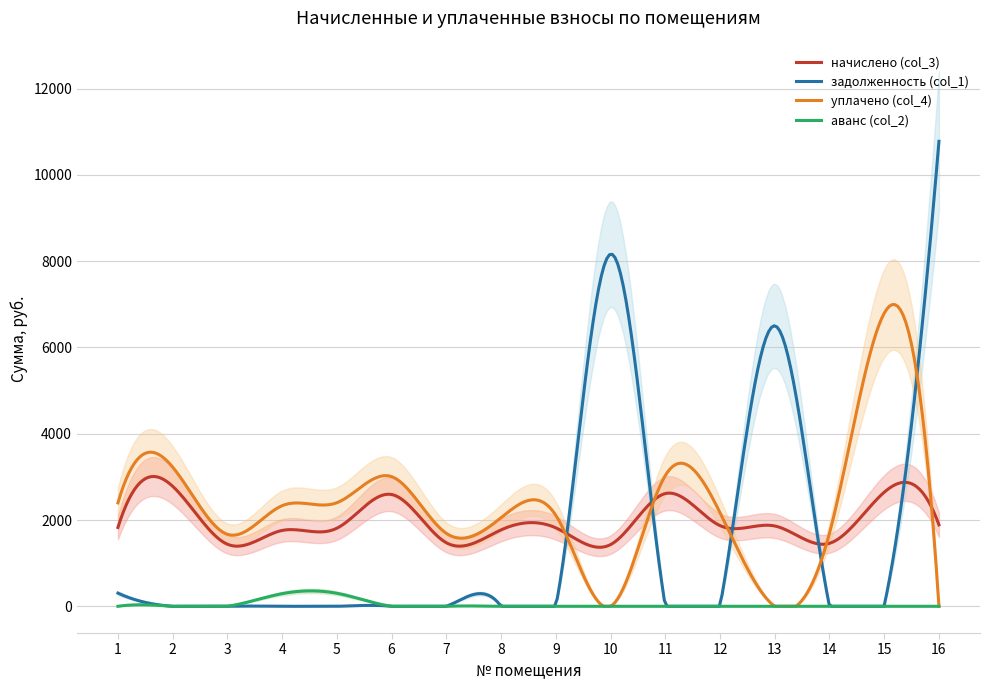

Does the chart display data point markers on the line(s)?

No